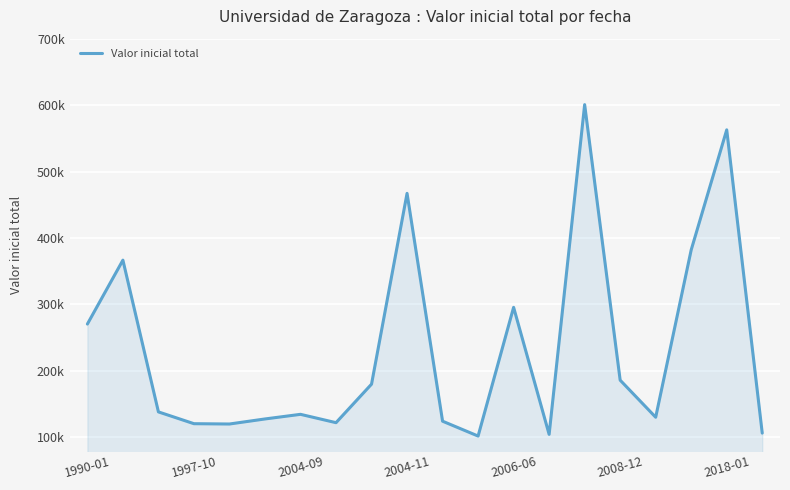

Does the chart have visible grid lines?

Yes